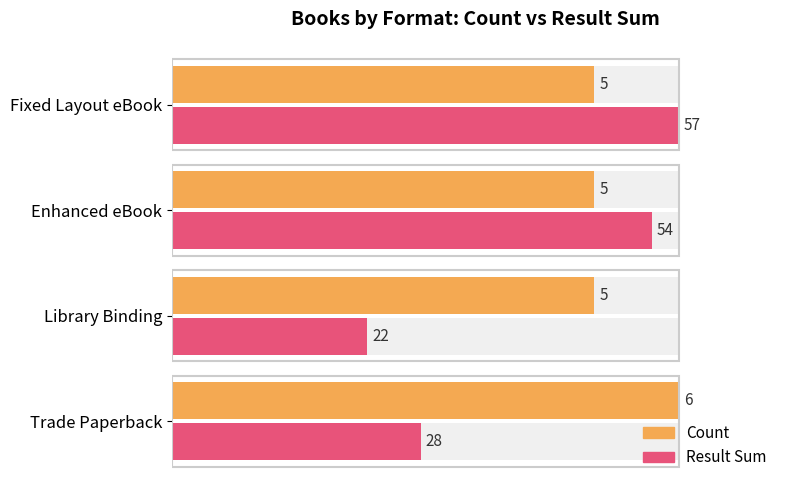

Which series has the widest spread of values?

Result Sum